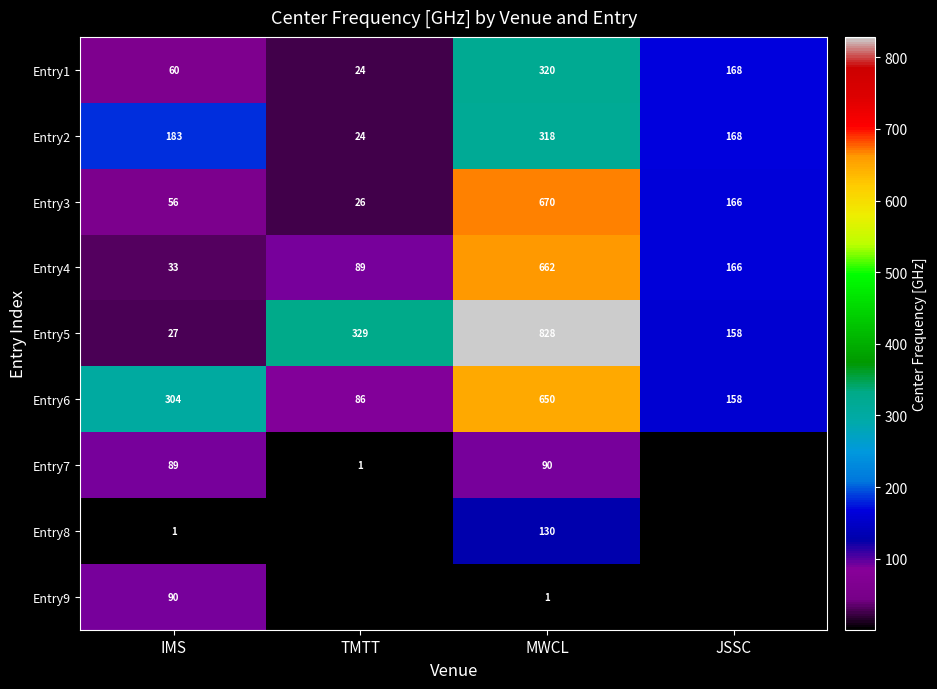

What is the average value of the Entry5 series?

336